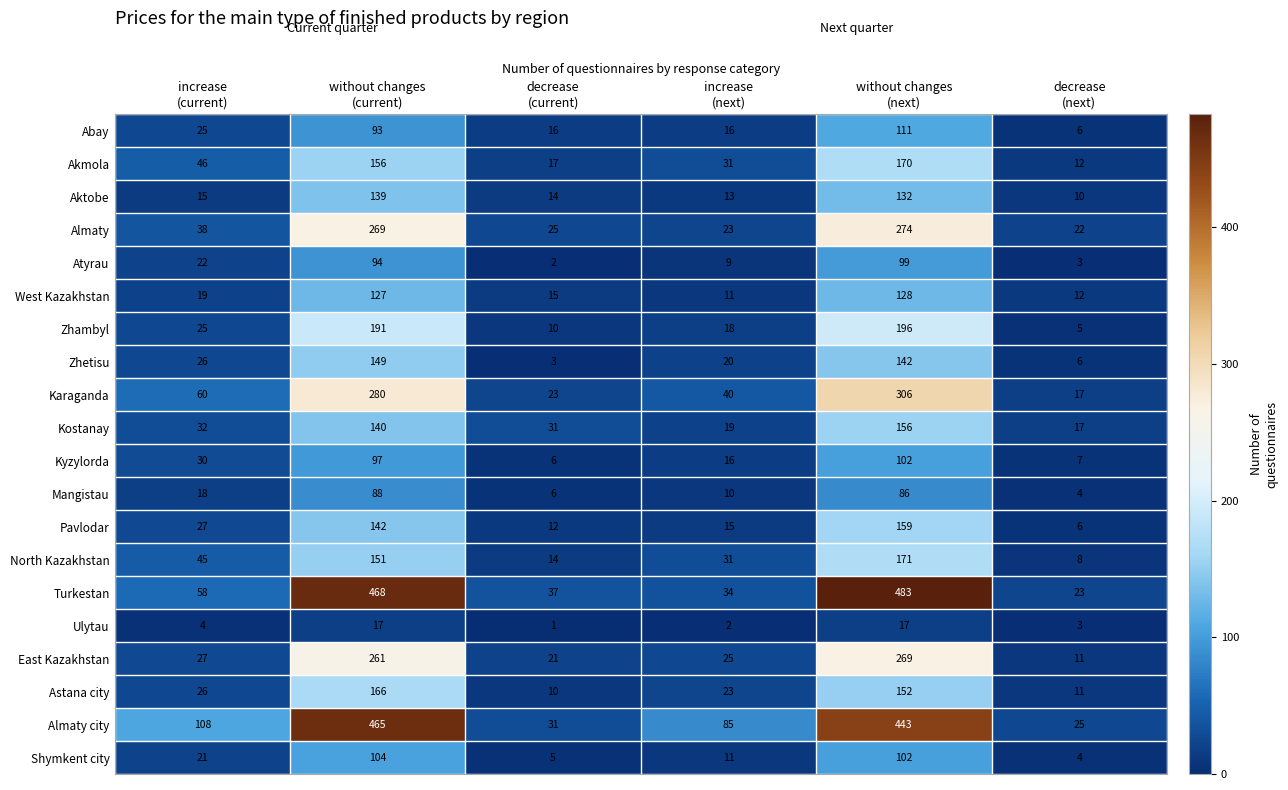

What is the total value across all series at without changes
(next)?

3698